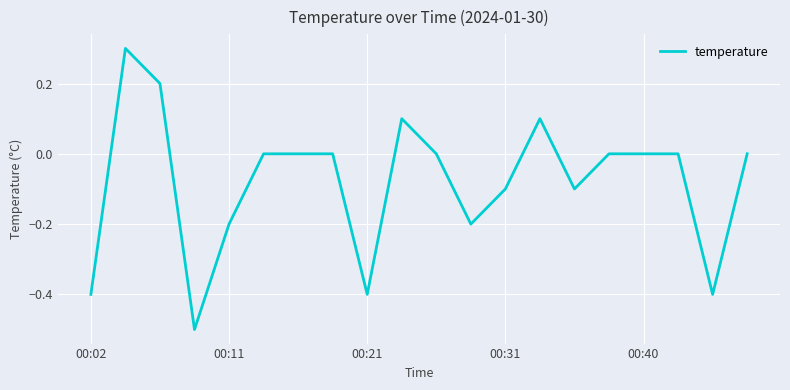

What is the minimum value shown in the chart?

-0.5